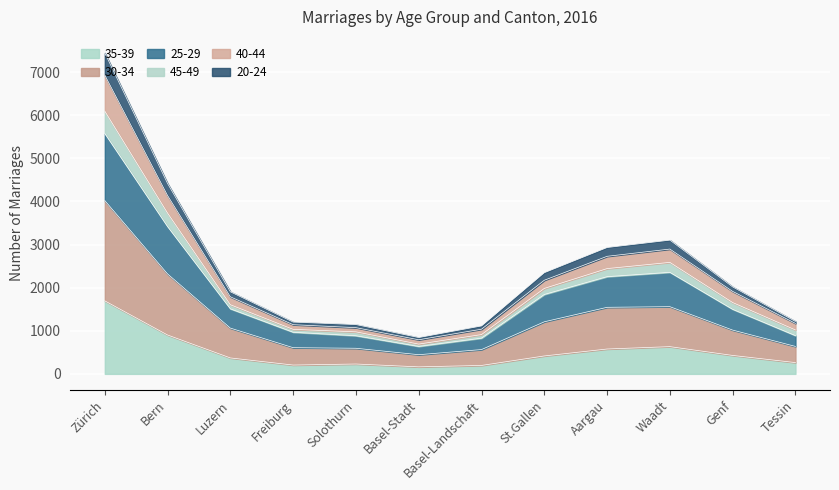

Count the number of categories in the chart.

12